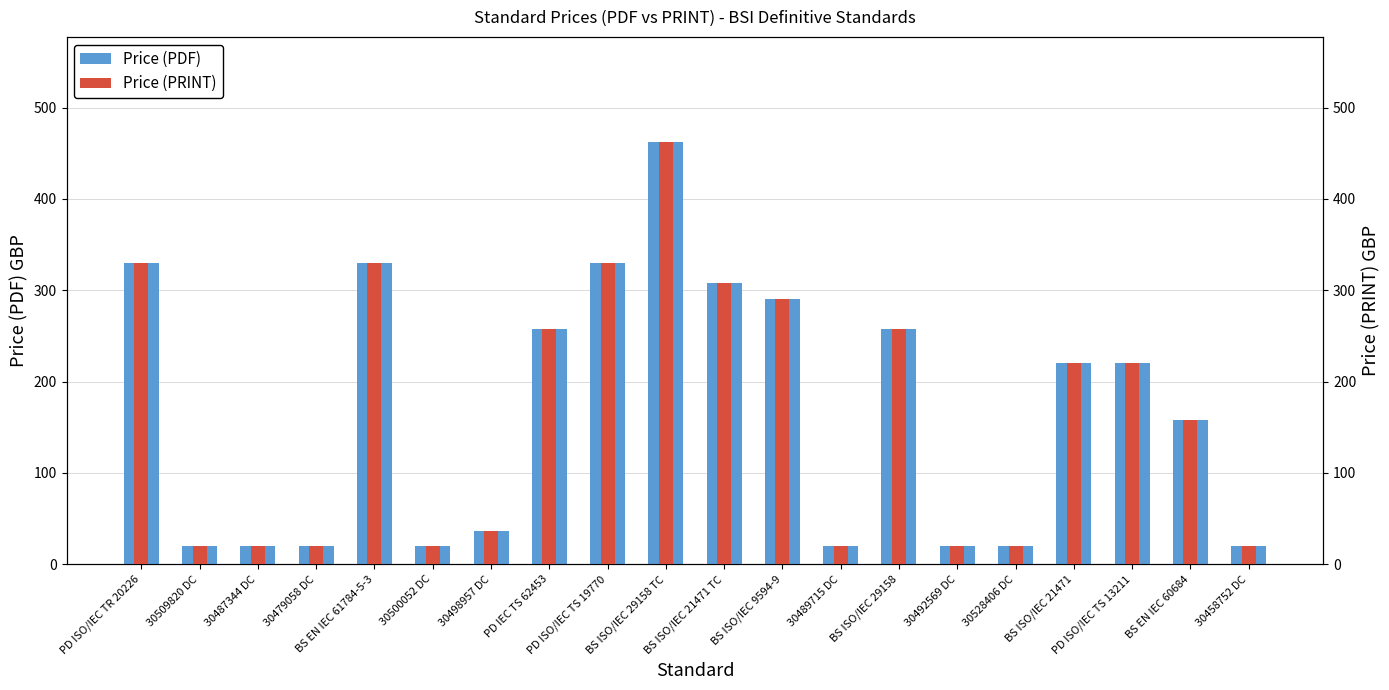

What is the difference between the Price (PRINT) values at BS ISO/IEC 29158 TC and BS ISO/IEC 29158?

204